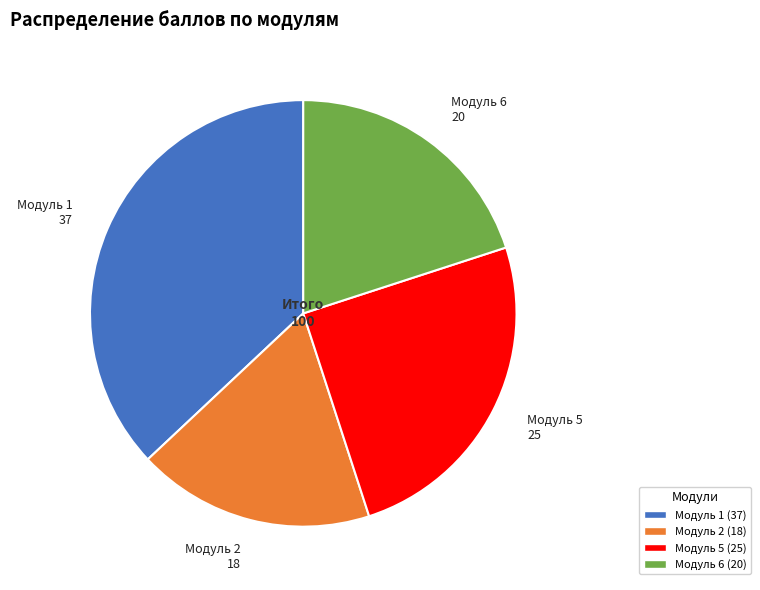

Is there any slice that represents more than half of the pie?

No